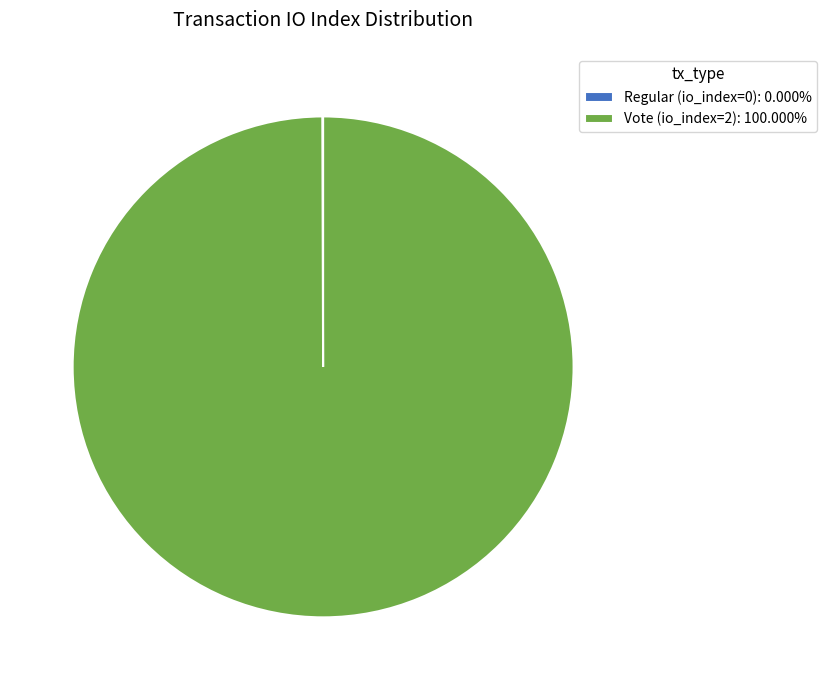

Is there any slice that represents more than half of the pie?

Yes